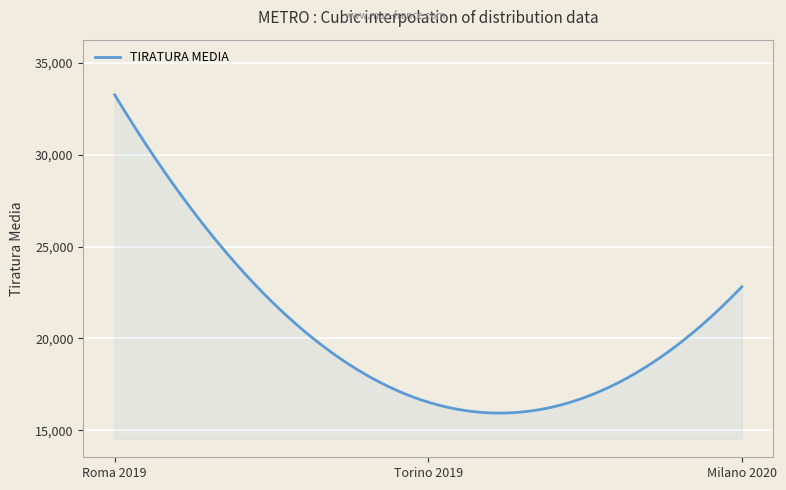

What is the maximum value shown in the chart?

33264.0